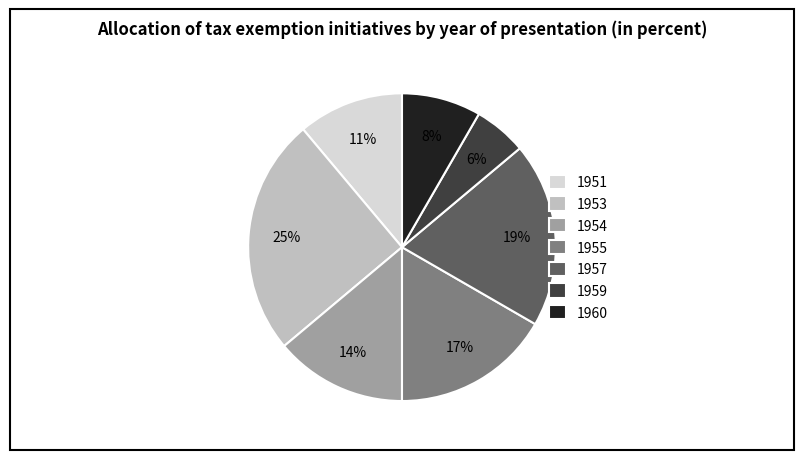

Which has a higher value, 1960 or 1955?

1955